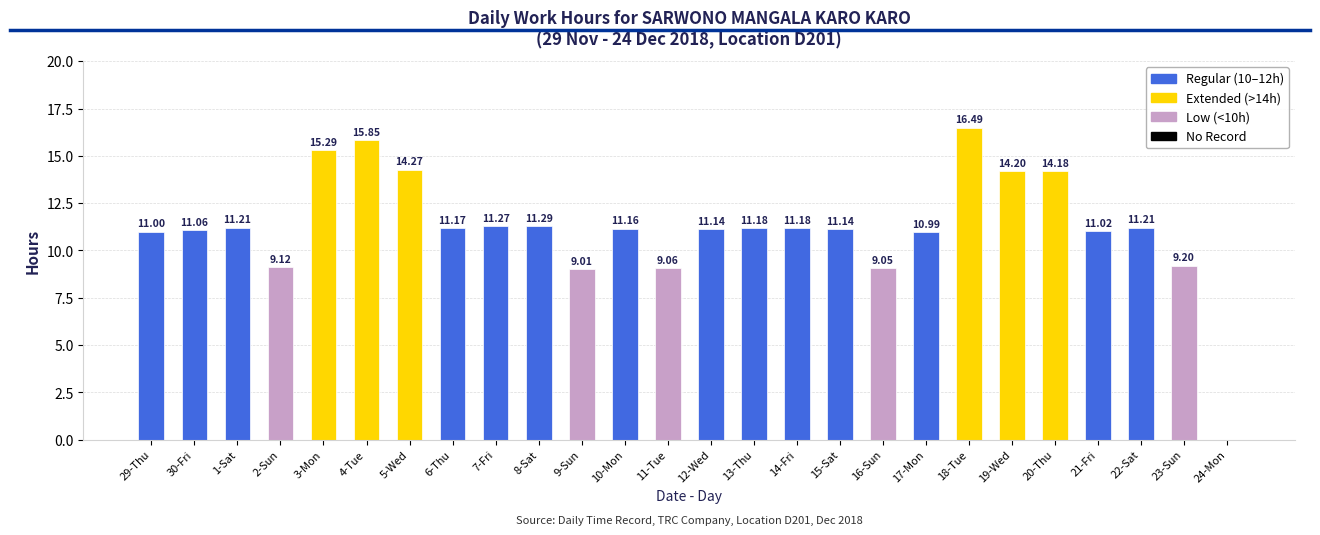

Between 30-Fri and 22-Sat, which is larger?

22-Sat